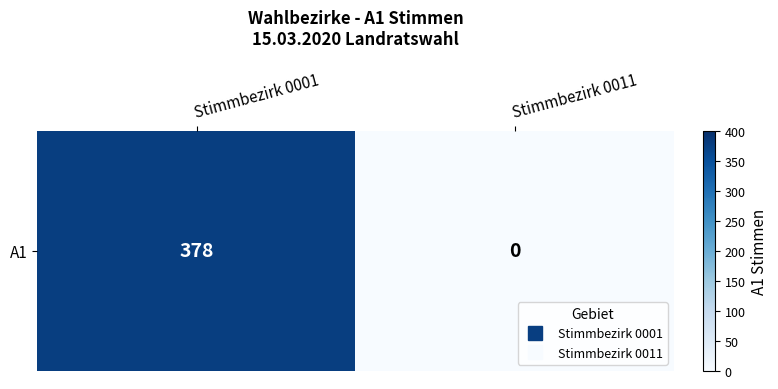

Reading left to right, extract all data points from this chart.

Stimmbezirk 0001=378	Stimmbezirk 0011=0